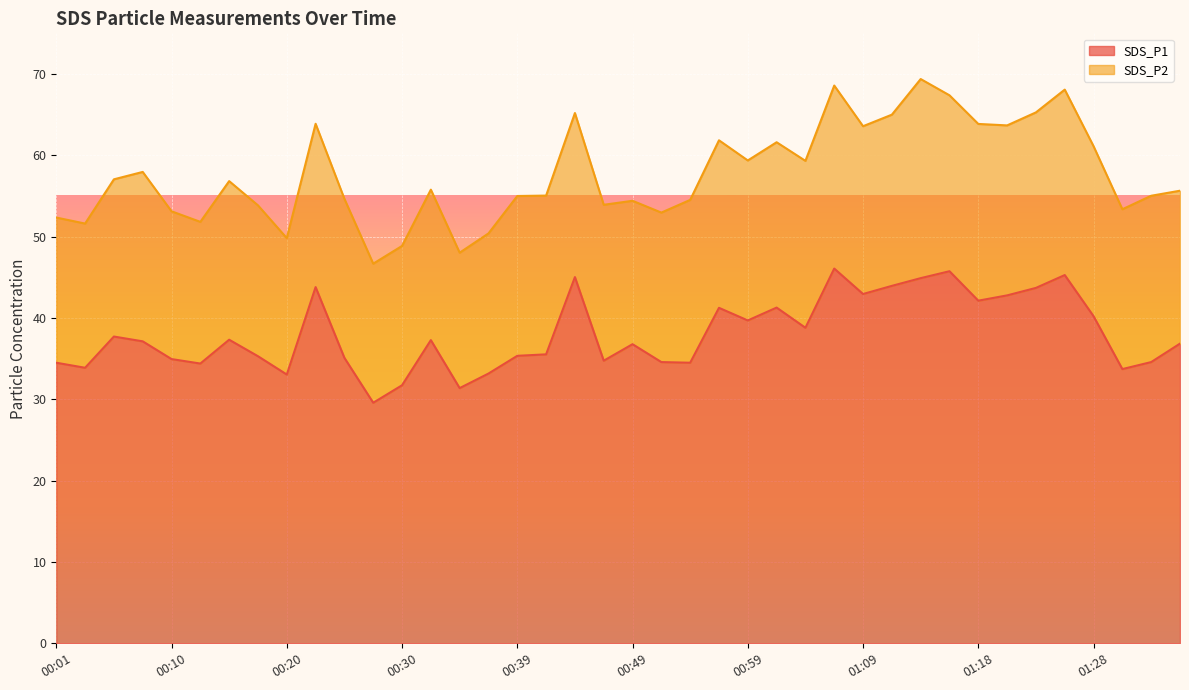

Read the value at 01:33.

34.6